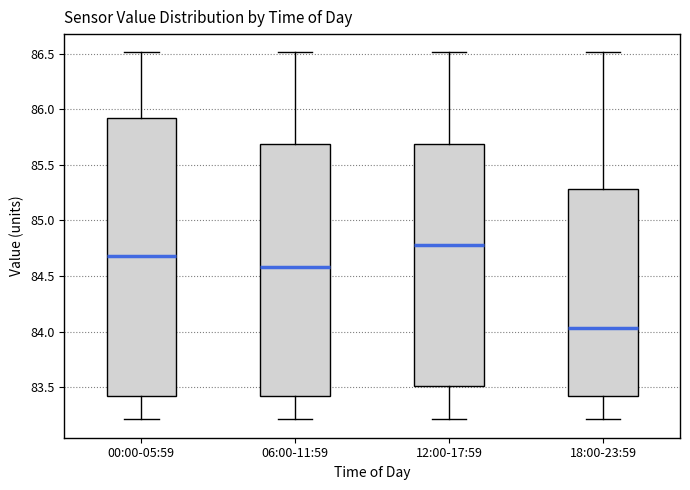

Comparing the boxes themselves (not the whiskers), which one is the tallest?

00:00-05:59